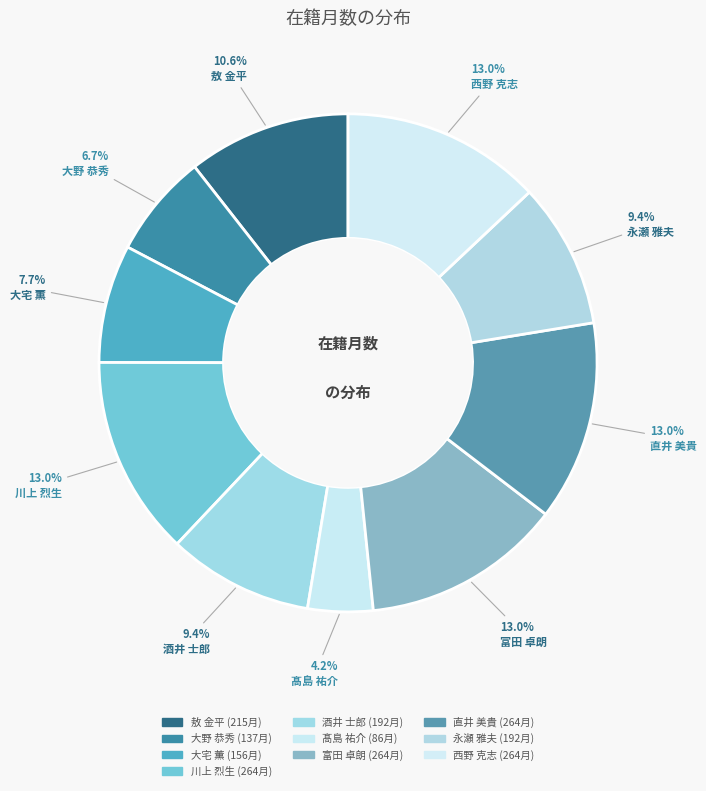

Count the number of slices in the pie.

10